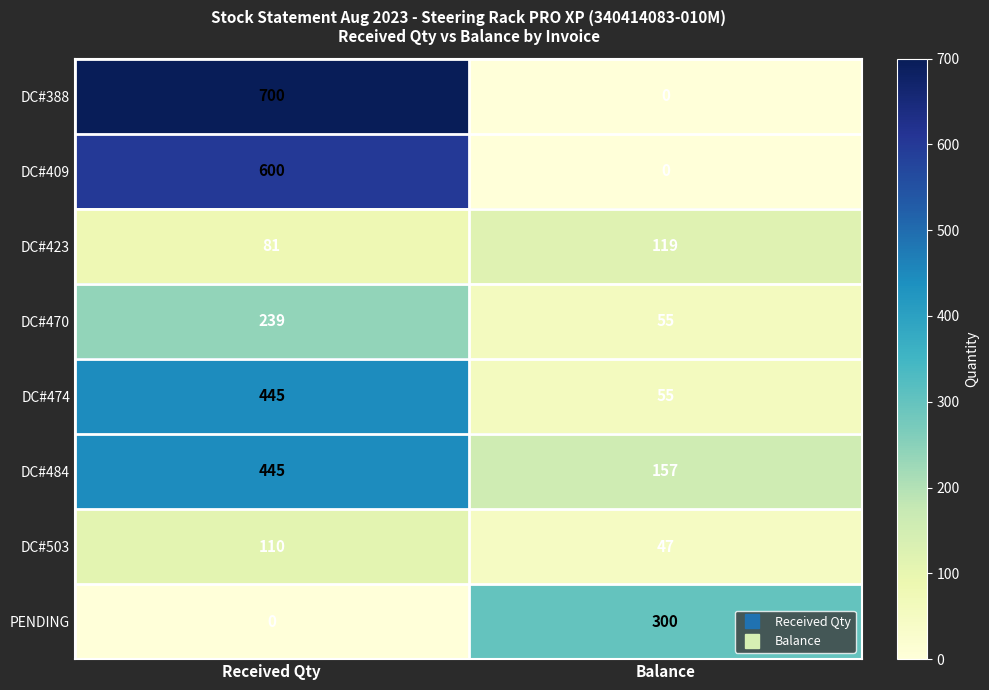

Reading left to right, extract all data points from this chart.

DC#388: Received Qty=700	Balance=0
DC#409: Received Qty=600	Balance=0
DC#423: Received Qty=81	Balance=119
DC#470: Received Qty=239	Balance=55
DC#474: Received Qty=445	Balance=55
DC#484: Received Qty=445	Balance=157
DC#503: Received Qty=110	Balance=47
PENDING: Received Qty=0	Balance=300